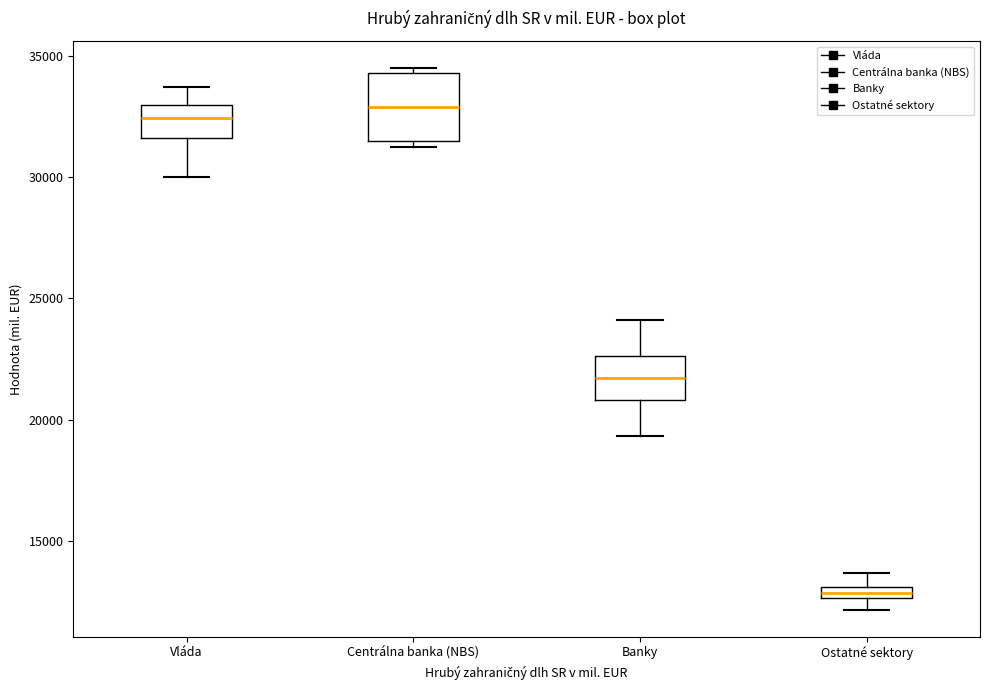

Where does the median line of the box for Centrálna banka (NBS) sit on the y-axis? The values are not printed on the chart, so give them approximately, as read against the axis.

33000